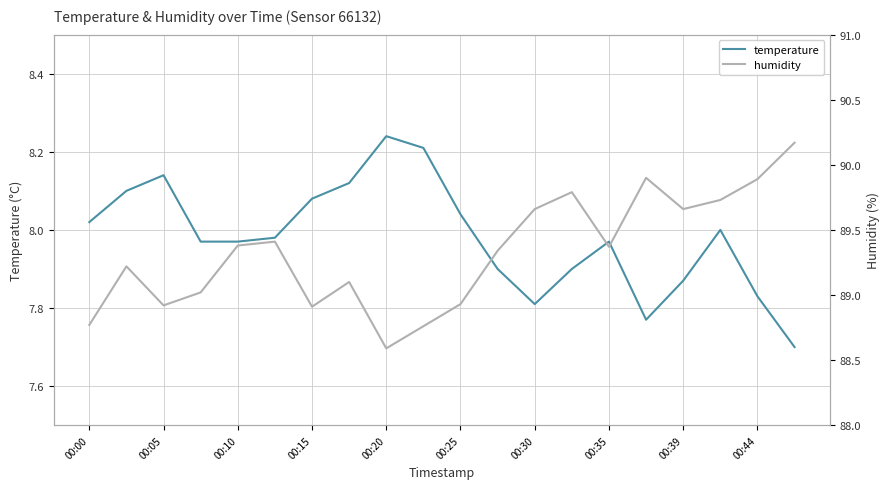

Which category has the highest value in the temperature series?

00:20